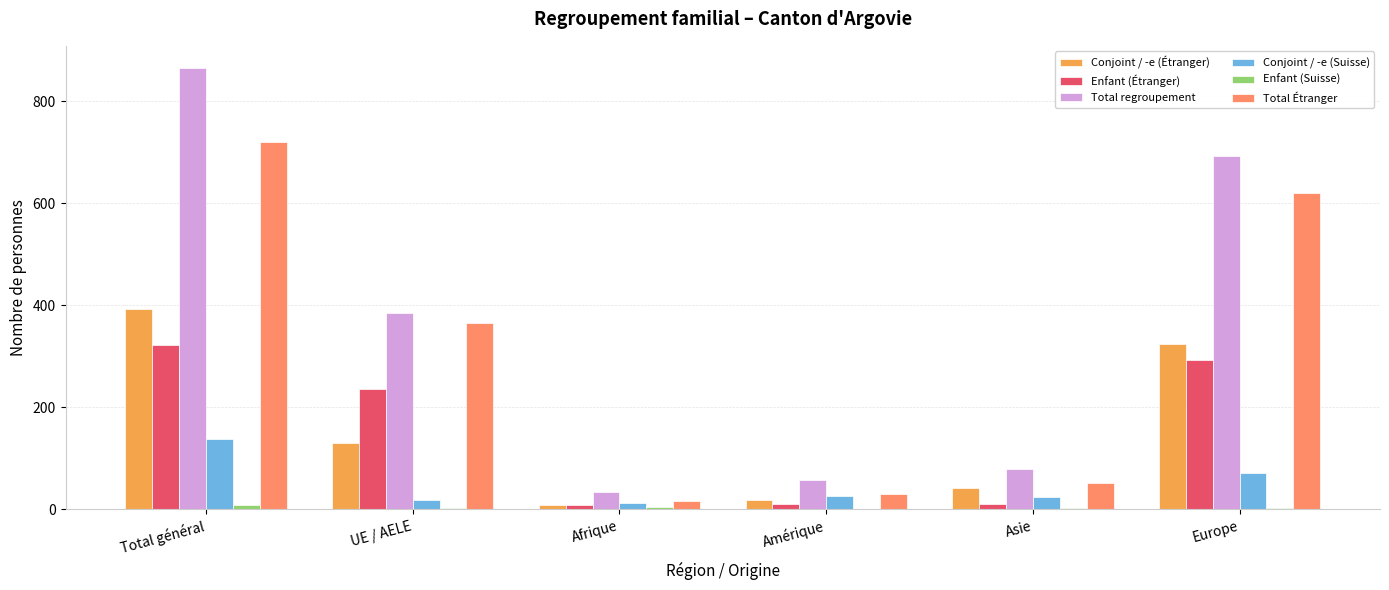

Where is Enfant (Étranger) nearest to the value 165?

UE / AELE